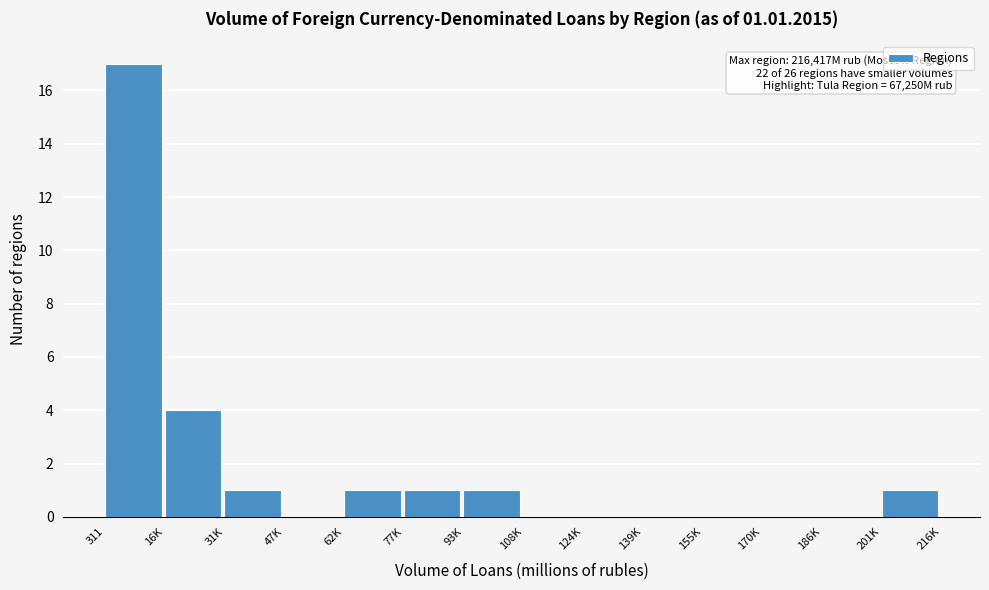

Reading left to right, transcribe all the data shown in this chart.

311=17	16K=4	31K=1	47K=0	62K=1	77K=1	93K=1	108K=0	124K=0	139K=0	155K=0	170K=0	186K=0	201K=1